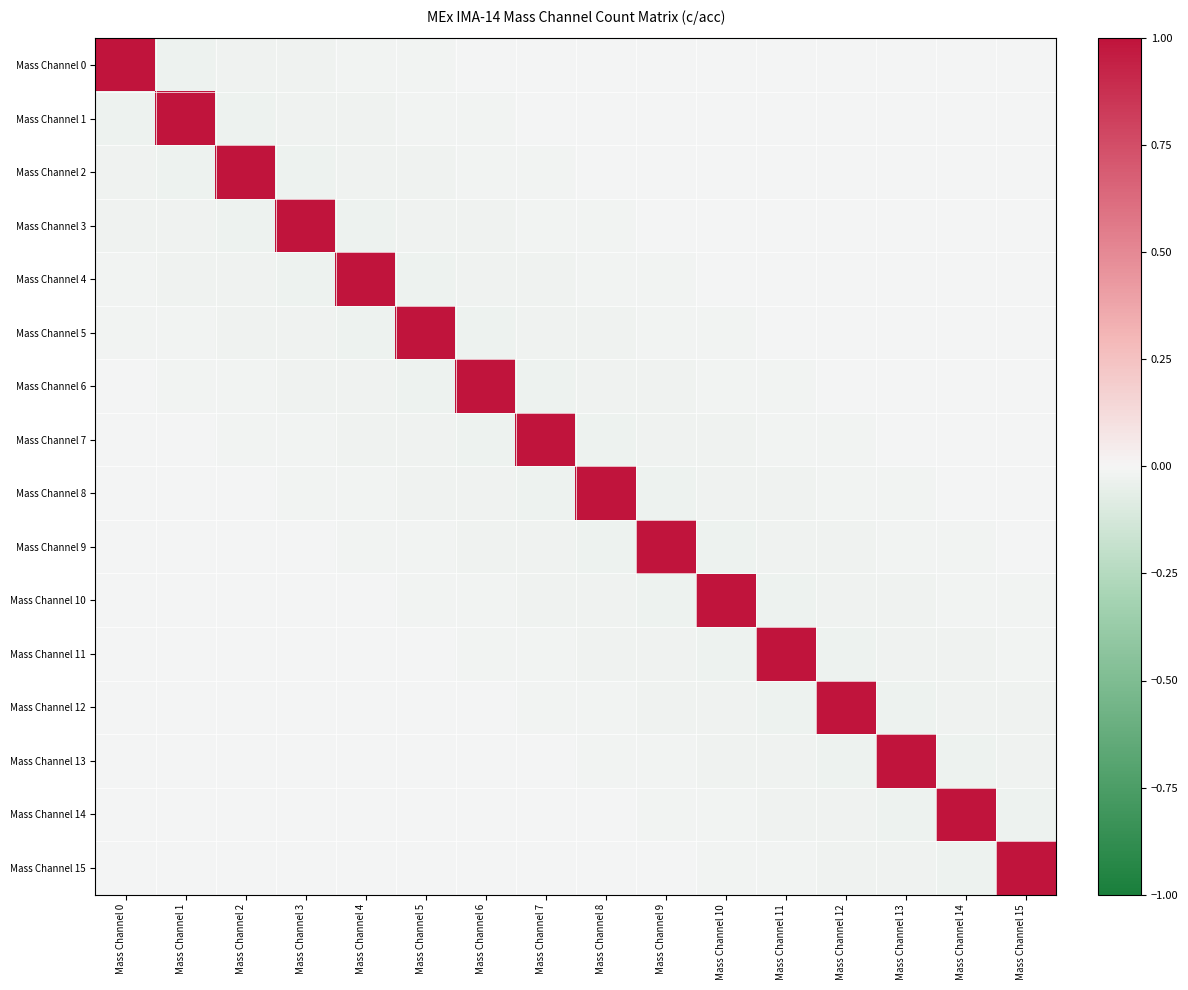

Reading left to right, list all the values displayed in this chart.

Mass Channel 0: Mass Channel 0=1.0	Mass Channel 1=-0.0	Mass Channel 2=-0.0	Mass Channel 3=-0.0	Mass Channel 4=-0.0	Mass Channel 5=-0.0	Mass Channel 6=-0.0	Mass Channel 7=-0.0	Mass Channel 8=-0.0	Mass Channel 9=-0.0	Mass Channel 10=-0.0	Mass Channel 11=-0.0	Mass Channel 12=-0.0	Mass Channel 13=-0.0	Mass Channel 14=-0.0	Mass Channel 15=-0.0
Mass Channel 1: Mass Channel 0=-0.0	Mass Channel 1=1.0	Mass Channel 2=-0.0	Mass Channel 3=-0.0	Mass Channel 4=-0.0	Mass Channel 5=-0.0	Mass Channel 6=-0.0	Mass Channel 7=-0.0	Mass Channel 8=-0.0	Mass Channel 9=-0.0	Mass Channel 10=-0.0	Mass Channel 11=-0.0	Mass Channel 12=-0.0	Mass Channel 13=-0.0	Mass Channel 14=-0.0	Mass Channel 15=-0.0
Mass Channel 2: Mass Channel 0=-0.0	Mass Channel 1=-0.0	Mass Channel 2=1.0	Mass Channel 3=-0.0	Mass Channel 4=-0.0	Mass Channel 5=-0.0	Mass Channel 6=-0.0	Mass Channel 7=-0.0	Mass Channel 8=-0.0	Mass Channel 9=-0.0	Mass Channel 10=-0.0	Mass Channel 11=-0.0	Mass Channel 12=-0.0	Mass Channel 13=-0.0	Mass Channel 14=-0.0	Mass Channel 15=-0.0
Mass Channel 3: Mass Channel 0=-0.0	Mass Channel 1=-0.0	Mass Channel 2=-0.0	Mass Channel 3=1.0	Mass Channel 4=-0.0	Mass Channel 5=-0.0	Mass Channel 6=-0.0	Mass Channel 7=-0.0	Mass Channel 8=-0.0	Mass Channel 9=-0.0	Mass Channel 10=-0.0	Mass Channel 11=-0.0	Mass Channel 12=-0.0	Mass Channel 13=-0.0	Mass Channel 14=-0.0	Mass Channel 15=-0.0
Mass Channel 4: Mass Channel 0=-0.0	Mass Channel 1=-0.0	Mass Channel 2=-0.0	Mass Channel 3=-0.0	Mass Channel 4=1.0	Mass Channel 5=-0.0	Mass Channel 6=-0.0	Mass Channel 7=-0.0	Mass Channel 8=-0.0	Mass Channel 9=-0.0	Mass Channel 10=-0.0	Mass Channel 11=-0.0	Mass Channel 12=-0.0	Mass Channel 13=-0.0	Mass Channel 14=-0.0	Mass Channel 15=-0.0
Mass Channel 5: Mass Channel 0=-0.0	Mass Channel 1=-0.0	Mass Channel 2=-0.0	Mass Channel 3=-0.0	Mass Channel 4=-0.0	Mass Channel 5=1.0	Mass Channel 6=-0.0	Mass Channel 7=-0.0	Mass Channel 8=-0.0	Mass Channel 9=-0.0	Mass Channel 10=-0.0	Mass Channel 11=-0.0	Mass Channel 12=-0.0	Mass Channel 13=-0.0	Mass Channel 14=-0.0	Mass Channel 15=-0.0
Mass Channel 6: Mass Channel 0=-0.0	Mass Channel 1=-0.0	Mass Channel 2=-0.0	Mass Channel 3=-0.0	Mass Channel 4=-0.0	Mass Channel 5=-0.0	Mass Channel 6=1.0	Mass Channel 7=-0.0	Mass Channel 8=-0.0	Mass Channel 9=-0.0	Mass Channel 10=-0.0	Mass Channel 11=-0.0	Mass Channel 12=-0.0	Mass Channel 13=-0.0	Mass Channel 14=-0.0	Mass Channel 15=-0.0
Mass Channel 7: Mass Channel 0=-0.0	Mass Channel 1=-0.0	Mass Channel 2=-0.0	Mass Channel 3=-0.0	Mass Channel 4=-0.0	Mass Channel 5=-0.0	Mass Channel 6=-0.0	Mass Channel 7=1.0	Mass Channel 8=-0.0	Mass Channel 9=-0.0	Mass Channel 10=-0.0	Mass Channel 11=-0.0	Mass Channel 12=-0.0	Mass Channel 13=-0.0	Mass Channel 14=-0.0	Mass Channel 15=-0.0
Mass Channel 8: Mass Channel 0=-0.0	Mass Channel 1=-0.0	Mass Channel 2=-0.0	Mass Channel 3=-0.0	Mass Channel 4=-0.0	Mass Channel 5=-0.0	Mass Channel 6=-0.0	Mass Channel 7=-0.0	Mass Channel 8=1.0	Mass Channel 9=-0.0	Mass Channel 10=-0.0	Mass Channel 11=-0.0	Mass Channel 12=-0.0	Mass Channel 13=-0.0	Mass Channel 14=-0.0	Mass Channel 15=-0.0
Mass Channel 9: Mass Channel 0=-0.0	Mass Channel 1=-0.0	Mass Channel 2=-0.0	Mass Channel 3=-0.0	Mass Channel 4=-0.0	Mass Channel 5=-0.0	Mass Channel 6=-0.0	Mass Channel 7=-0.0	Mass Channel 8=-0.0	Mass Channel 9=1.0	Mass Channel 10=-0.0	Mass Channel 11=-0.0	Mass Channel 12=-0.0	Mass Channel 13=-0.0	Mass Channel 14=-0.0	Mass Channel 15=-0.0
Mass Channel 10: Mass Channel 0=-0.0	Mass Channel 1=-0.0	Mass Channel 2=-0.0	Mass Channel 3=-0.0	Mass Channel 4=-0.0	Mass Channel 5=-0.0	Mass Channel 6=-0.0	Mass Channel 7=-0.0	Mass Channel 8=-0.0	Mass Channel 9=-0.0	Mass Channel 10=1.0	Mass Channel 11=-0.0	Mass Channel 12=-0.0	Mass Channel 13=-0.0	Mass Channel 14=-0.0	Mass Channel 15=-0.0
Mass Channel 11: Mass Channel 0=-0.0	Mass Channel 1=-0.0	Mass Channel 2=-0.0	Mass Channel 3=-0.0	Mass Channel 4=-0.0	Mass Channel 5=-0.0	Mass Channel 6=-0.0	Mass Channel 7=-0.0	Mass Channel 8=-0.0	Mass Channel 9=-0.0	Mass Channel 10=-0.0	Mass Channel 11=1.0	Mass Channel 12=-0.0	Mass Channel 13=-0.0	Mass Channel 14=-0.0	Mass Channel 15=-0.0
Mass Channel 12: Mass Channel 0=-0.0	Mass Channel 1=-0.0	Mass Channel 2=-0.0	Mass Channel 3=-0.0	Mass Channel 4=-0.0	Mass Channel 5=-0.0	Mass Channel 6=-0.0	Mass Channel 7=-0.0	Mass Channel 8=-0.0	Mass Channel 9=-0.0	Mass Channel 10=-0.0	Mass Channel 11=-0.0	Mass Channel 12=1.0	Mass Channel 13=-0.0	Mass Channel 14=-0.0	Mass Channel 15=-0.0
Mass Channel 13: Mass Channel 0=-0.0	Mass Channel 1=-0.0	Mass Channel 2=-0.0	Mass Channel 3=-0.0	Mass Channel 4=-0.0	Mass Channel 5=-0.0	Mass Channel 6=-0.0	Mass Channel 7=-0.0	Mass Channel 8=-0.0	Mass Channel 9=-0.0	Mass Channel 10=-0.0	Mass Channel 11=-0.0	Mass Channel 12=-0.0	Mass Channel 13=1.0	Mass Channel 14=-0.0	Mass Channel 15=-0.0
Mass Channel 14: Mass Channel 0=-0.0	Mass Channel 1=-0.0	Mass Channel 2=-0.0	Mass Channel 3=-0.0	Mass Channel 4=-0.0	Mass Channel 5=-0.0	Mass Channel 6=-0.0	Mass Channel 7=-0.0	Mass Channel 8=-0.0	Mass Channel 9=-0.0	Mass Channel 10=-0.0	Mass Channel 11=-0.0	Mass Channel 12=-0.0	Mass Channel 13=-0.0	Mass Channel 14=1.0	Mass Channel 15=-0.0
Mass Channel 15: Mass Channel 0=-0.0	Mass Channel 1=-0.0	Mass Channel 2=-0.0	Mass Channel 3=-0.0	Mass Channel 4=-0.0	Mass Channel 5=-0.0	Mass Channel 6=-0.0	Mass Channel 7=-0.0	Mass Channel 8=-0.0	Mass Channel 9=-0.0	Mass Channel 10=-0.0	Mass Channel 11=-0.0	Mass Channel 12=-0.0	Mass Channel 13=-0.0	Mass Channel 14=-0.0	Mass Channel 15=1.0